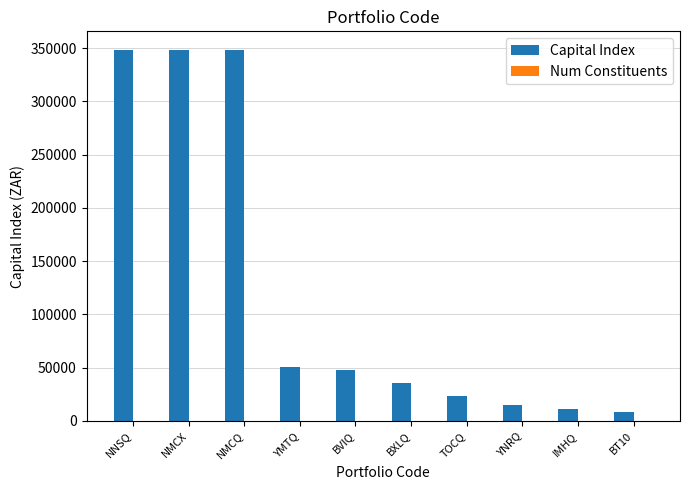

Count the number of categories in the chart.

10